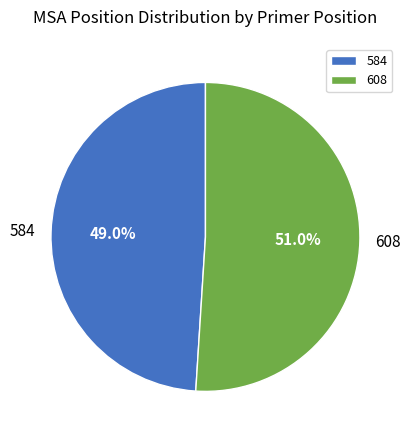

What is the ratio of the value at 584 to the value at 608?

1.0